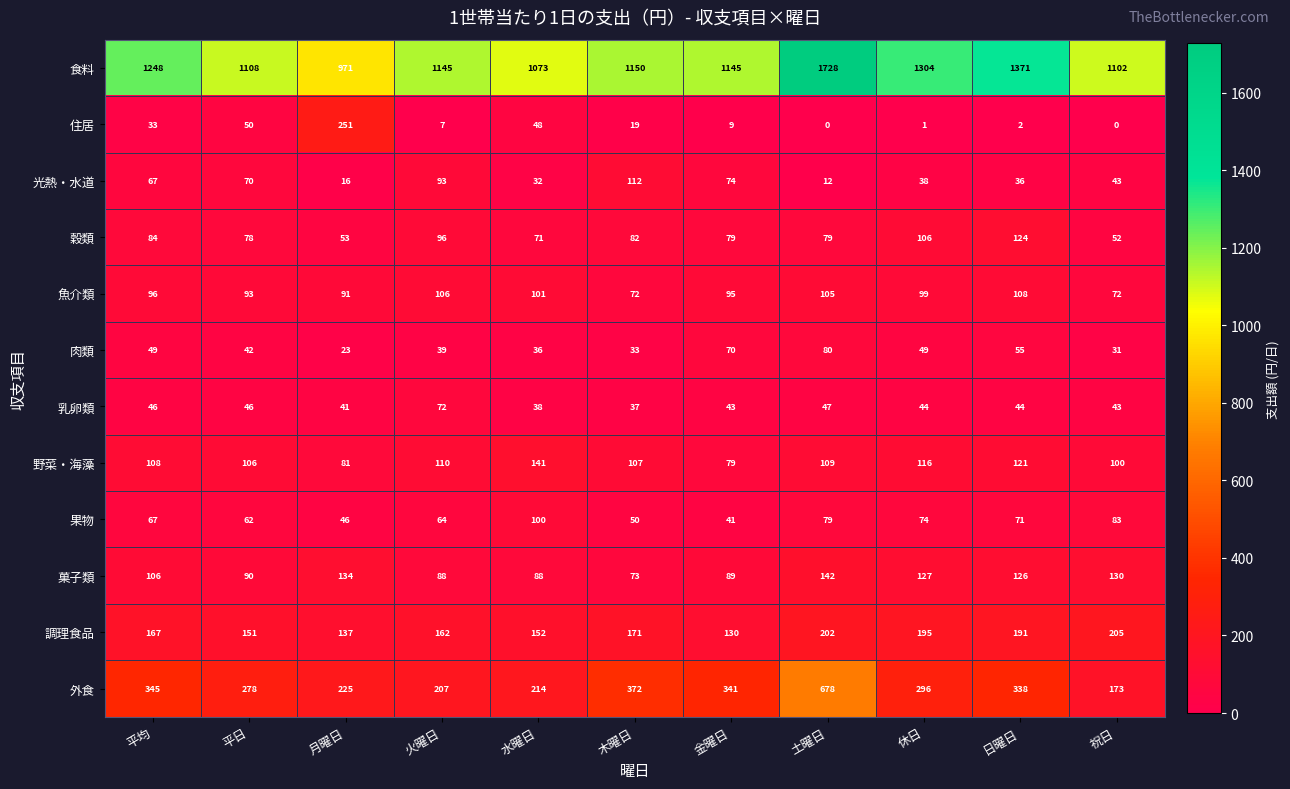

The 住居 series shows 19 at 木曜日. True or false?

True